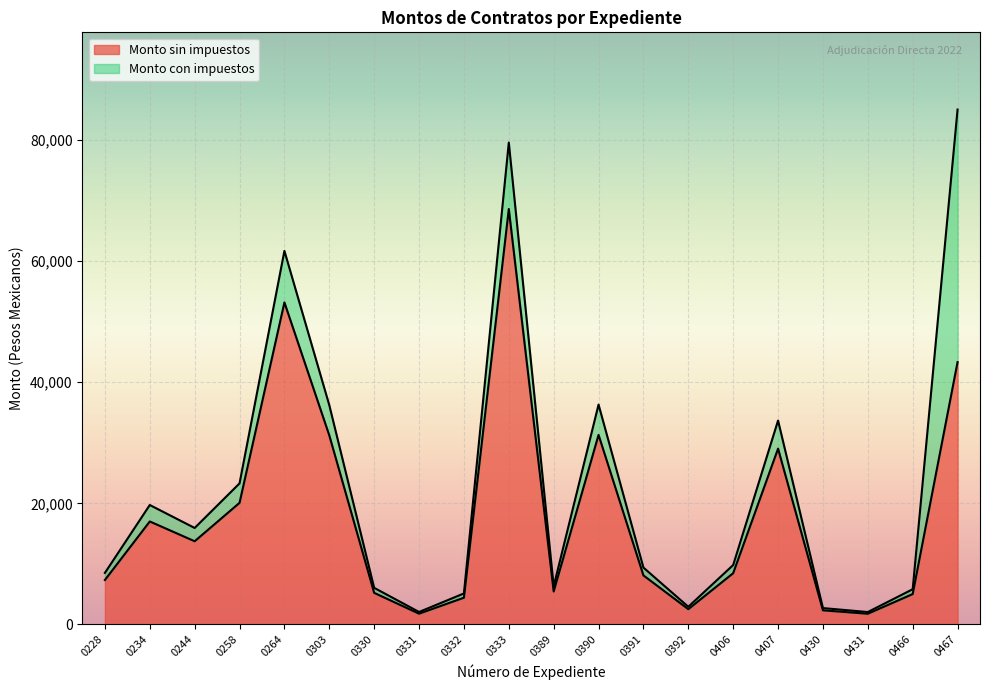

What is the sum of the Monto sin impuestos values at 0430 and 0244?

16042.6